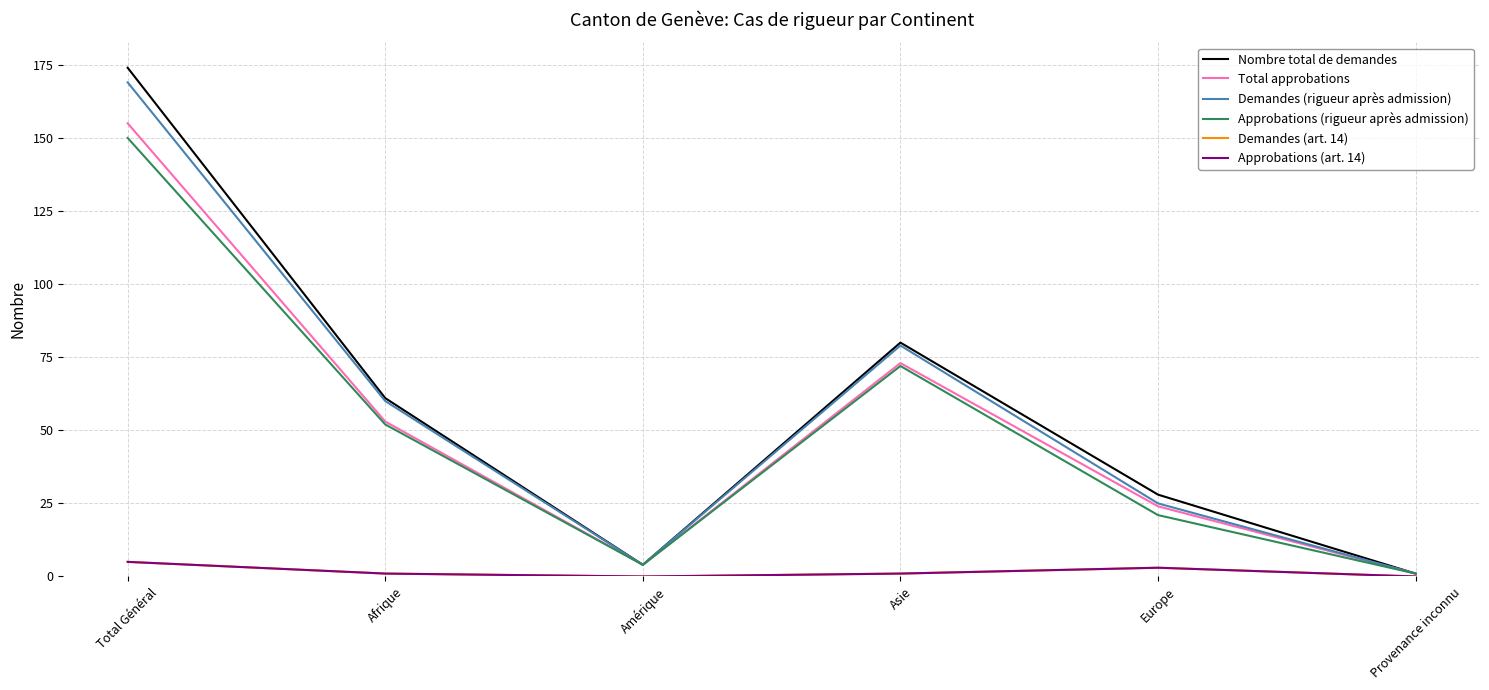

Reading left to right, transcribe all the data shown in this chart.

Nombre total de demandes: Total Général=174	Afrique=61	Amérique=4	Asie=80	Europe=28	Provenance inconnu=1
Total approbations: Total Général=155	Afrique=53	Amérique=4	Asie=73	Europe=24	Provenance inconnu=1
Demandes (rigueur après admission): Total Général=169	Afrique=60	Amérique=4	Asie=79	Europe=25	Provenance inconnu=1
Approbations (rigueur après admission): Total Général=150	Afrique=52	Amérique=4	Asie=72	Europe=21	Provenance inconnu=1
Demandes (art. 14): Total Général=5	Afrique=1	Amérique=0	Asie=1	Europe=3	Provenance inconnu=0
Approbations (art. 14): Total Général=5	Afrique=1	Amérique=0	Asie=1	Europe=3	Provenance inconnu=0